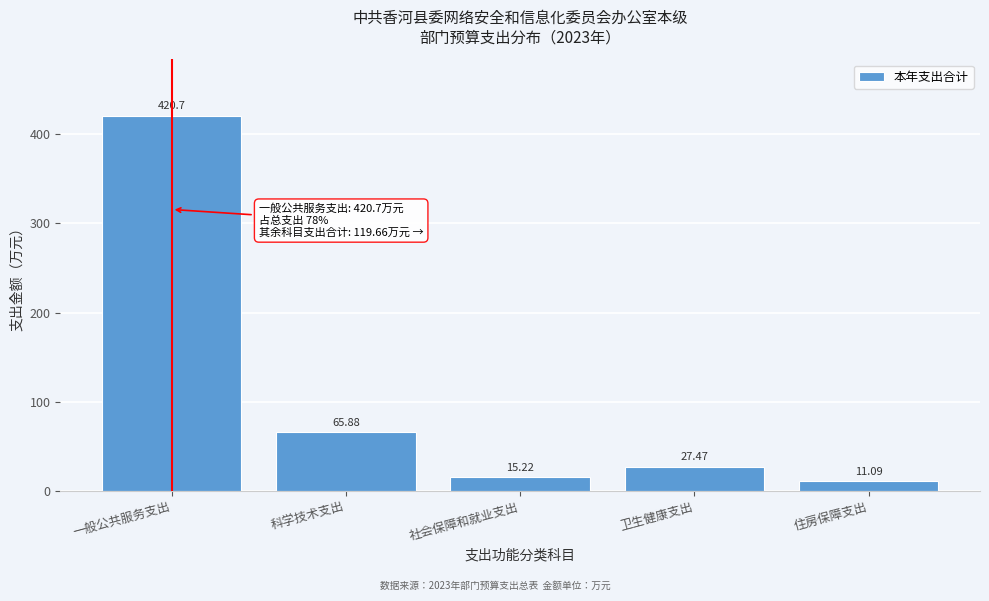

Which category has the lowest value across all series?

住房保障支出